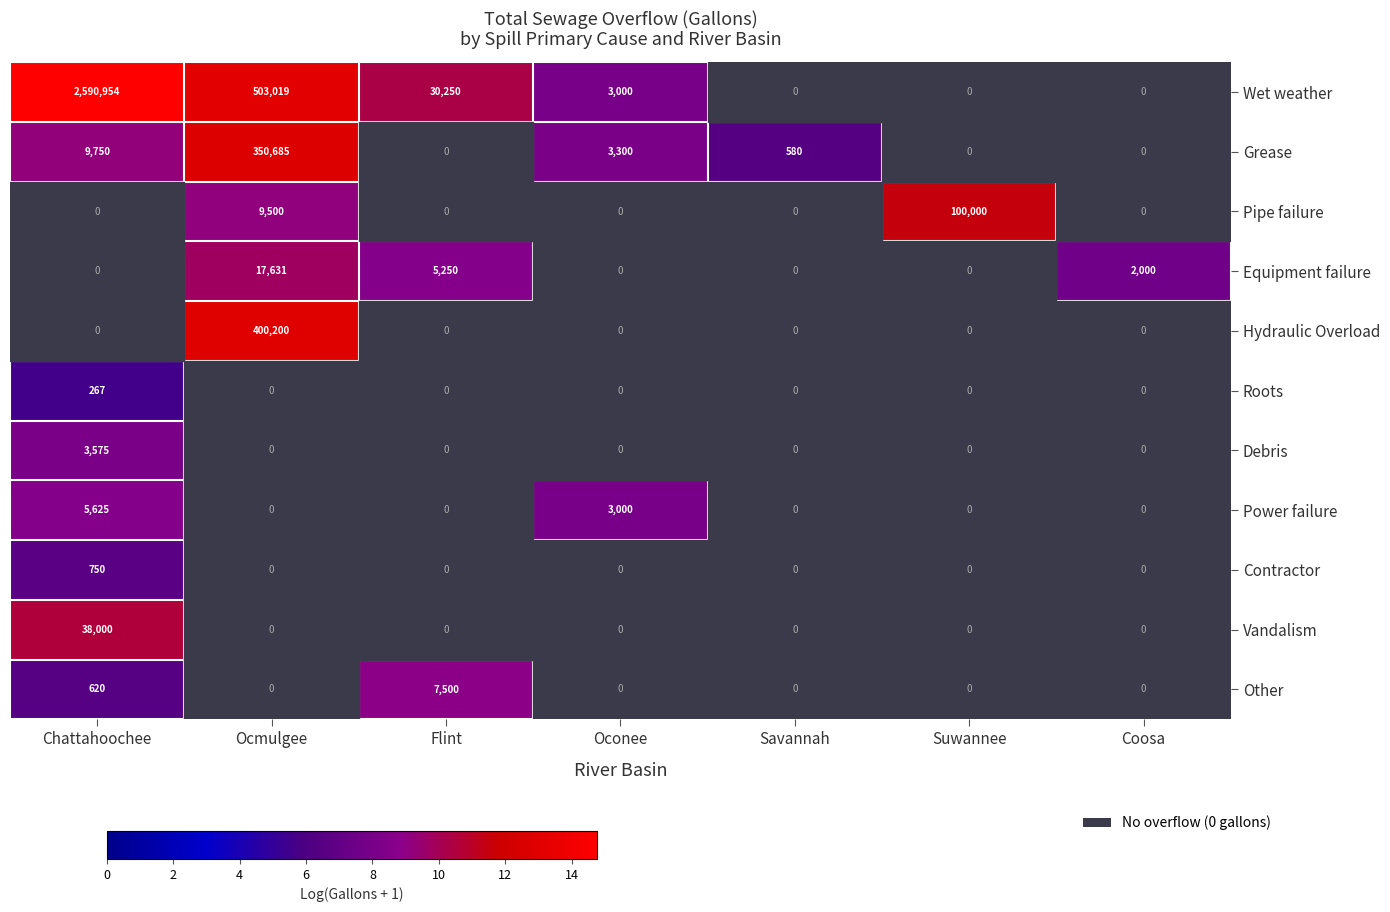

At how many categories does at least one series exceed 10?

7